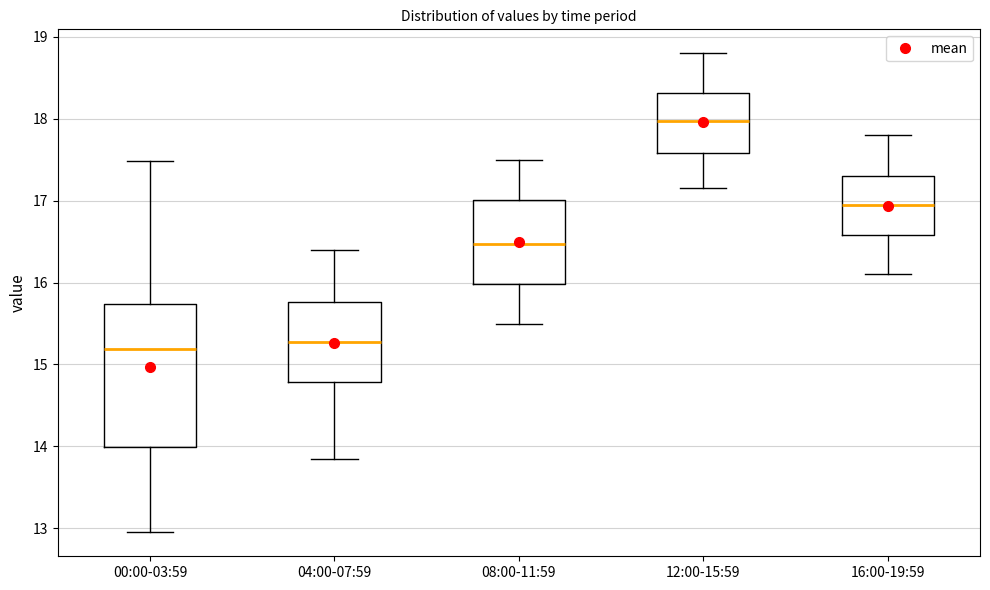

Which box is the tallest, from its lower edge to its upper edge?

00:00-03:59